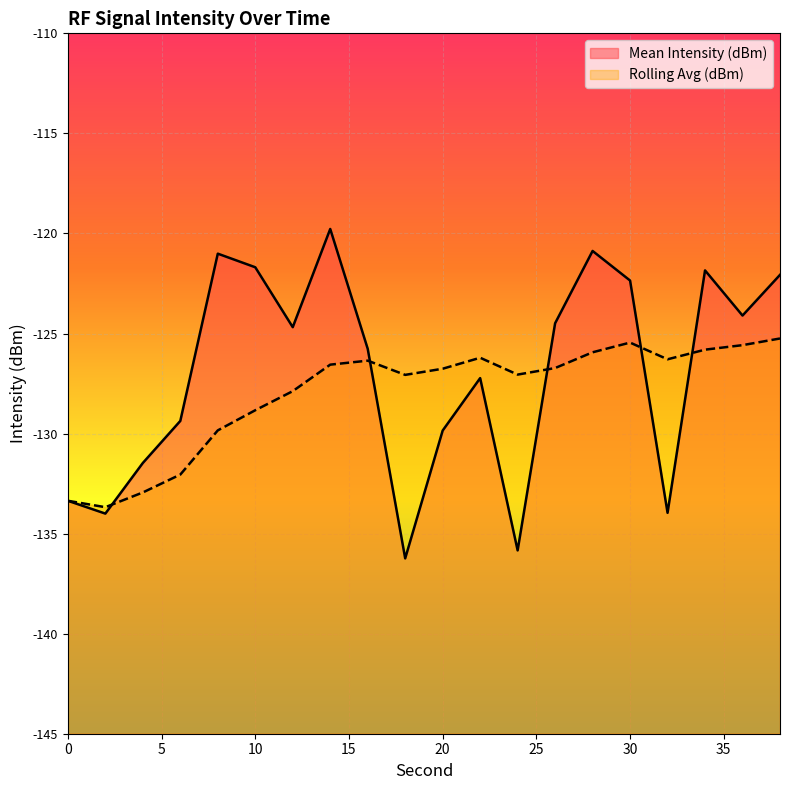

At which label does Mean Intensity (dBm) reach its minimum?

18